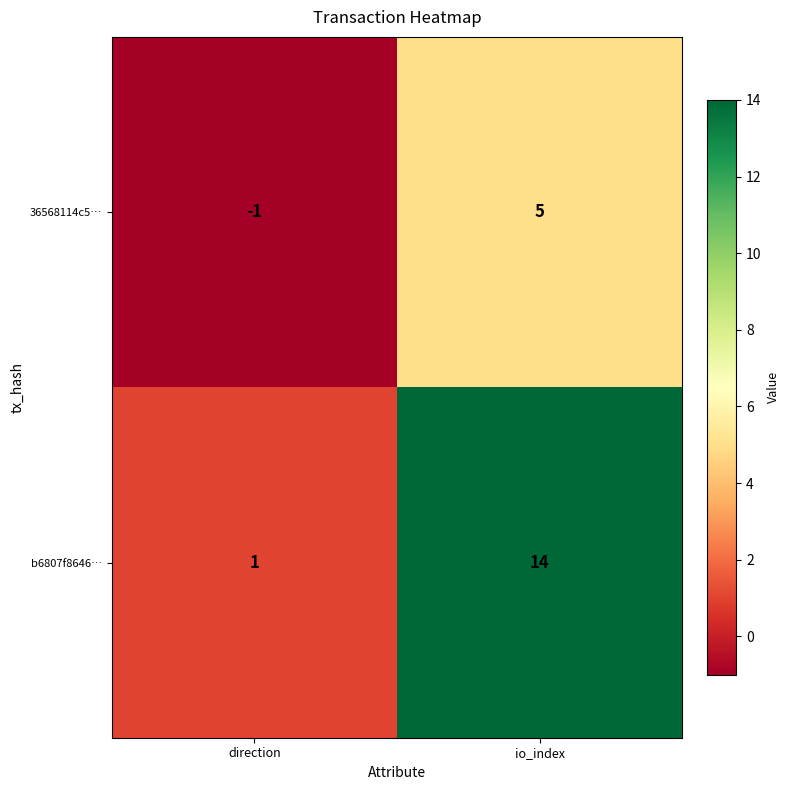

At which category is the sum across all series the highest?

io_index